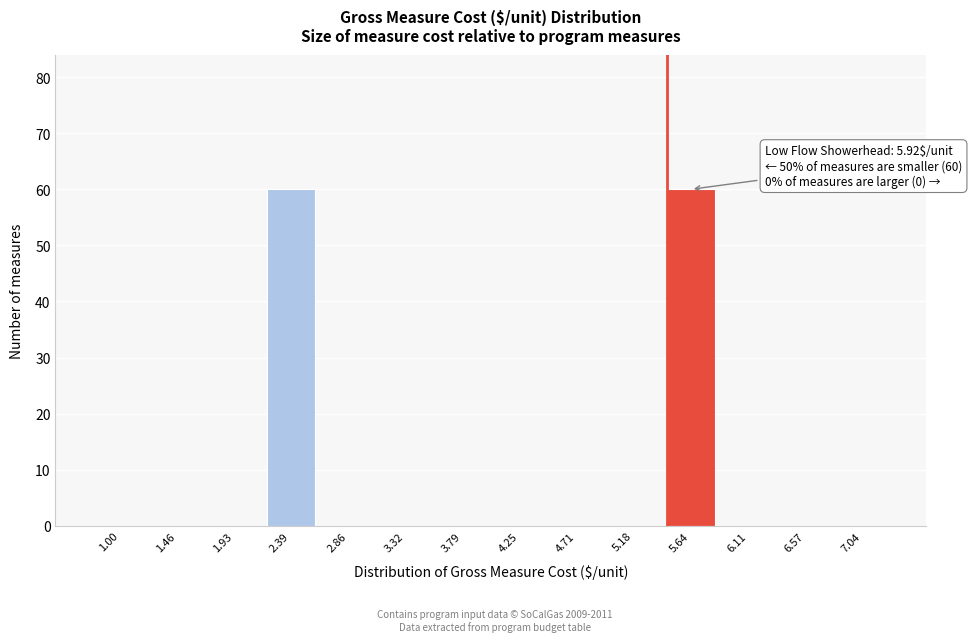

Reading right to left, list all the values displayed in this chart.

7.04=0	6.57=0	6.11=0	5.64=60	5.18=0	4.71=0	4.25=0	3.79=0	3.32=0	2.86=0	2.39=60	1.93=0	1.46=0	1.00=0